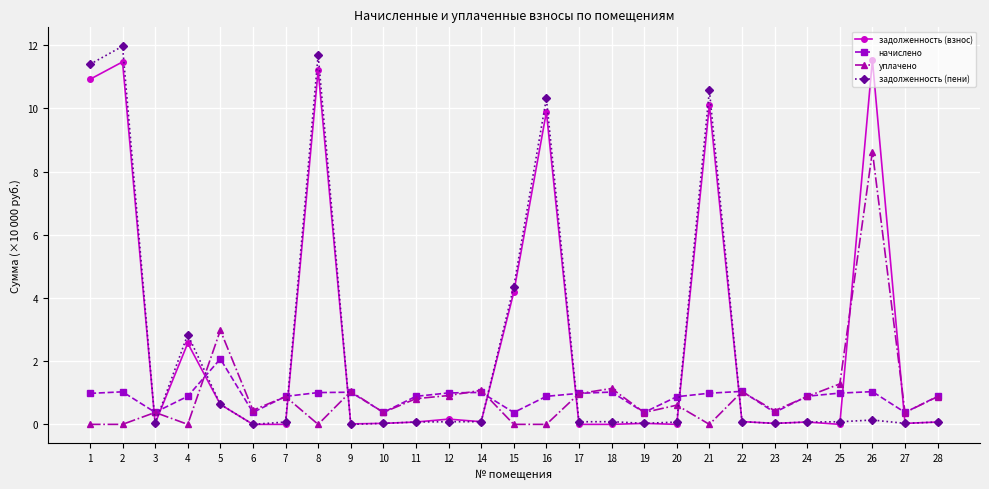

How many data points does each series have?

27